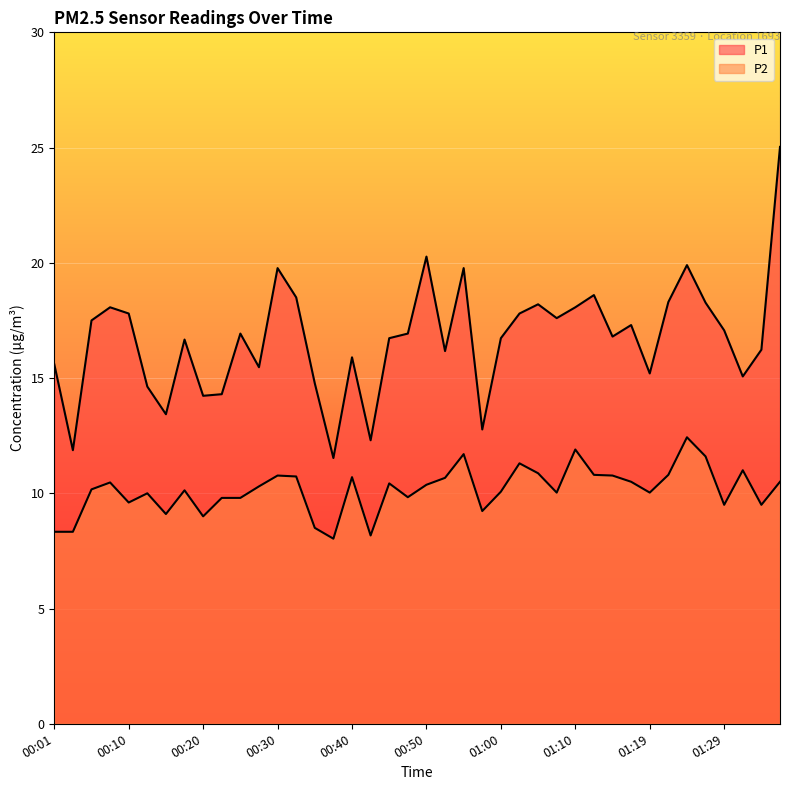

At which label is P1 closest to 18?

00:08